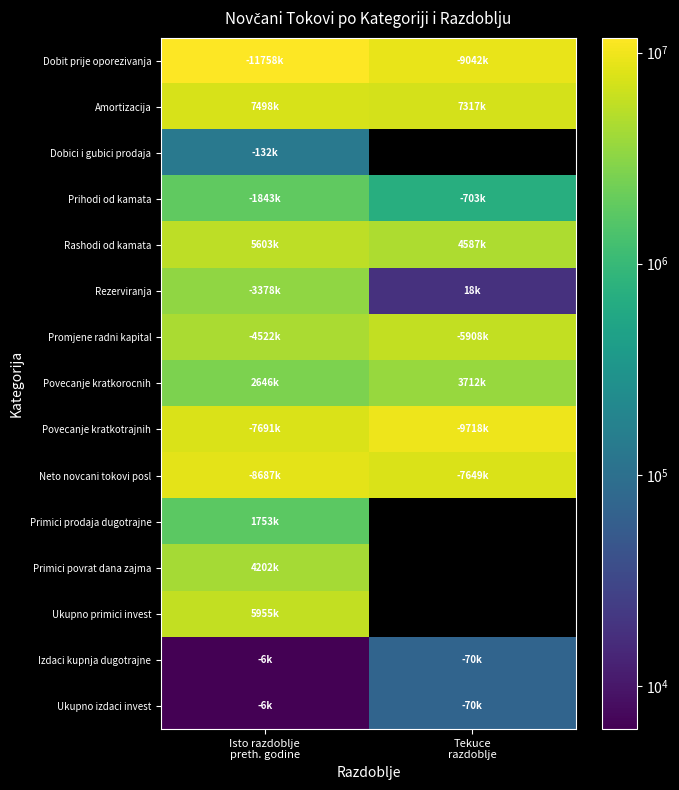

What is the smallest value displayed?

6239.0